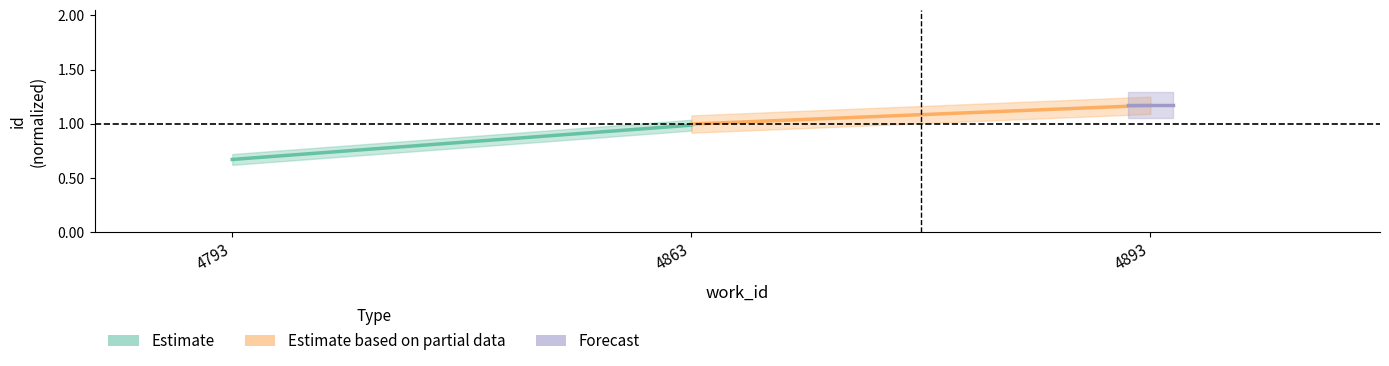

Read the Estimate value at 4863.

1.0